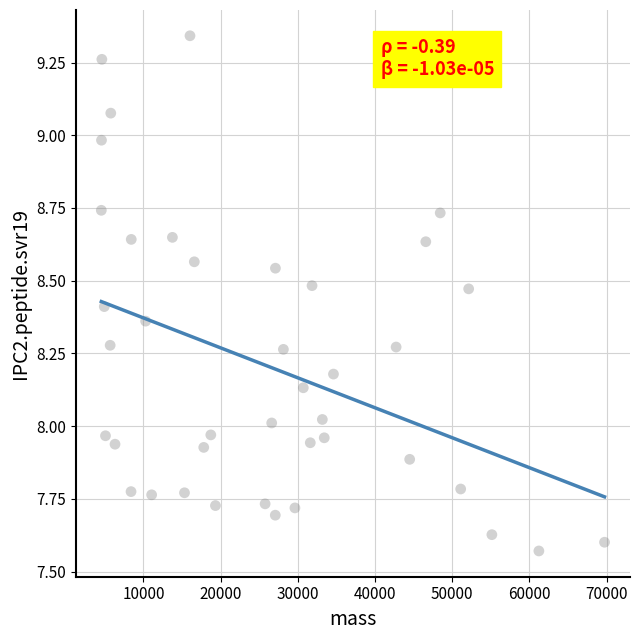

What is the range of Y values (max minus min)?

1.8